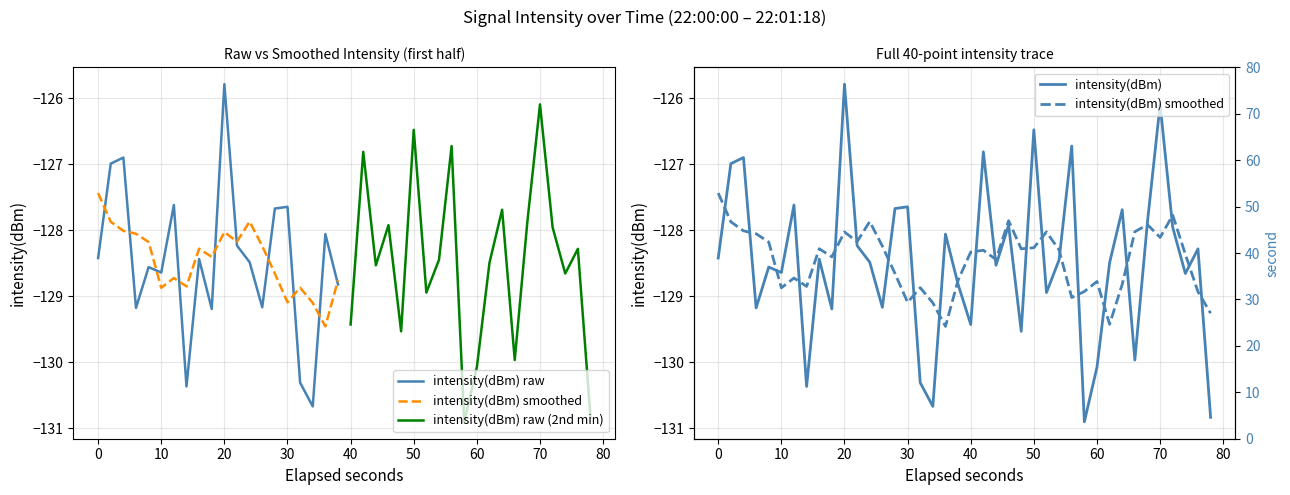

What is the minimum value shown in the chart?

-130.9